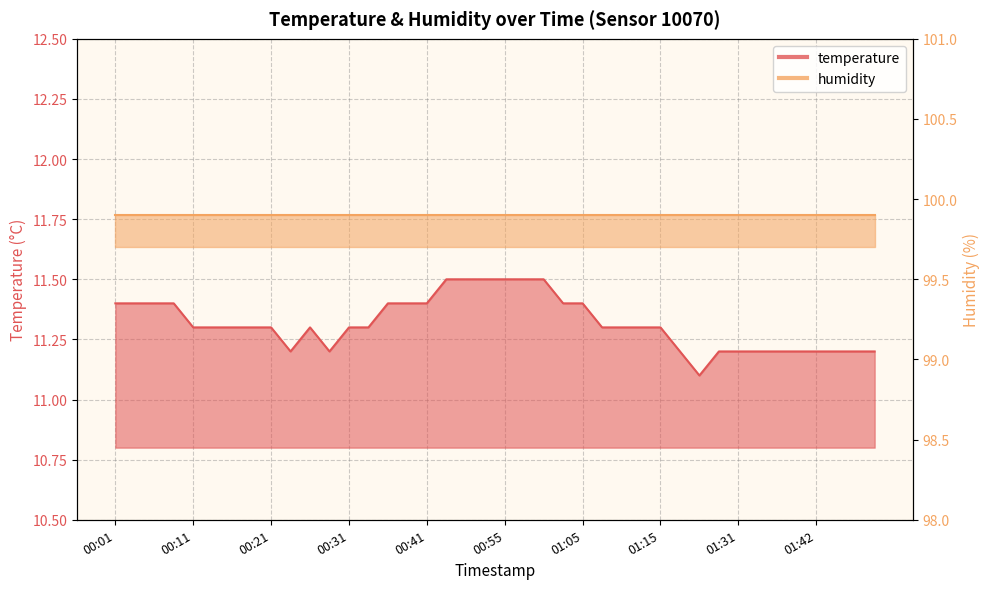

The value at 00:39 is 11.4. True or false?

True